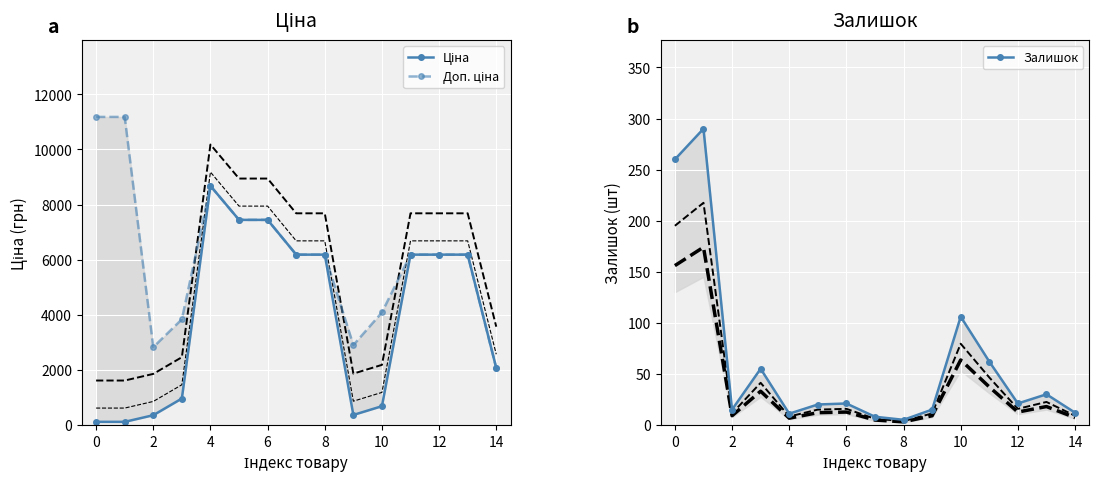

What is the highest value of the Доп. ціна series?

11182.0